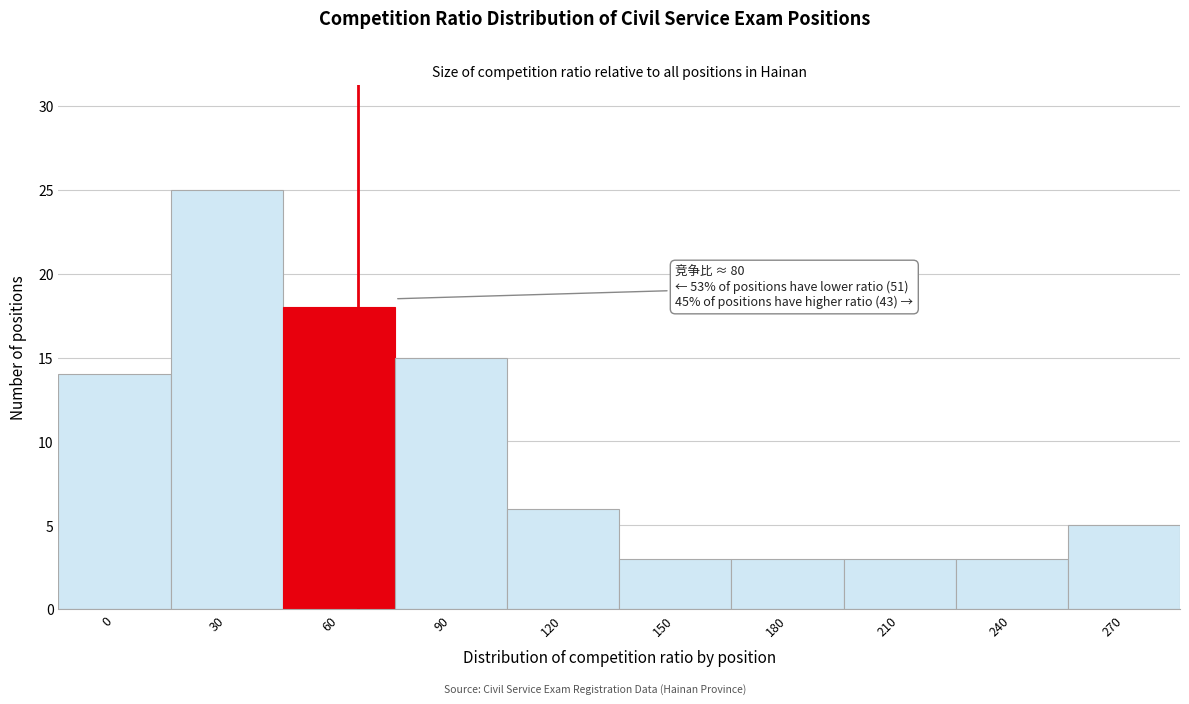

Reading left to right, transcribe all the data shown in this chart.

0=14	30=25	60=18	90=15	120=6	150=3	180=3	210=3	240=3	270=5